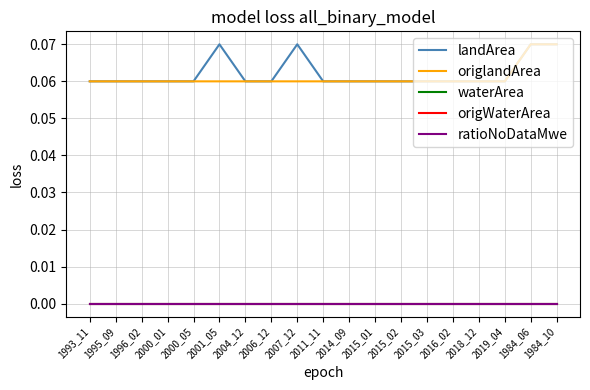

What is the greatest value displayed?

0.1